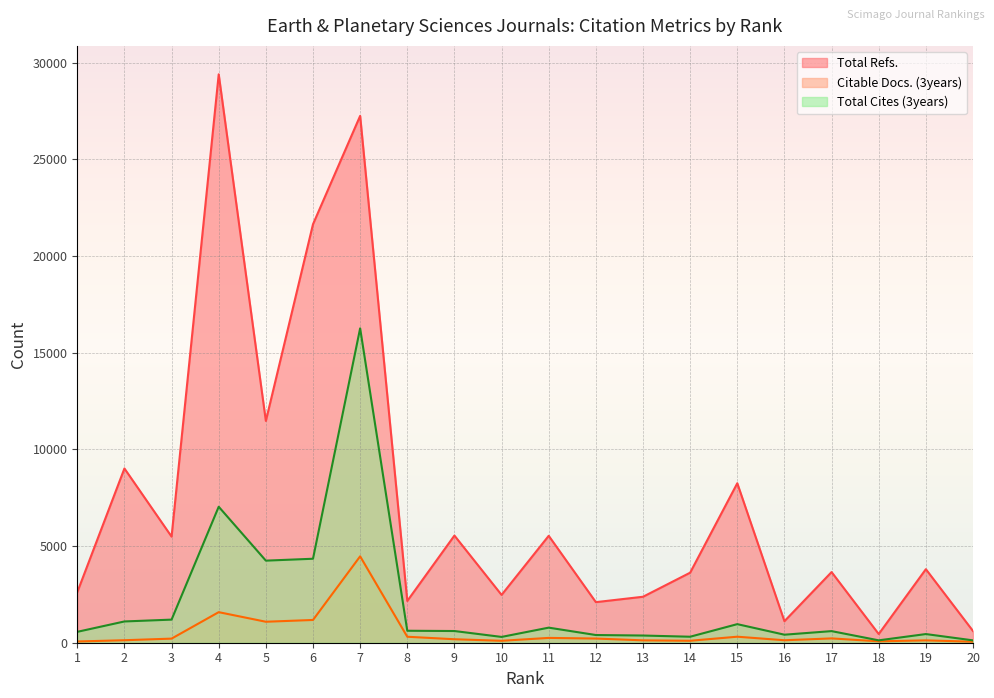

At which category does Total Refs. reach its first local peak?

2